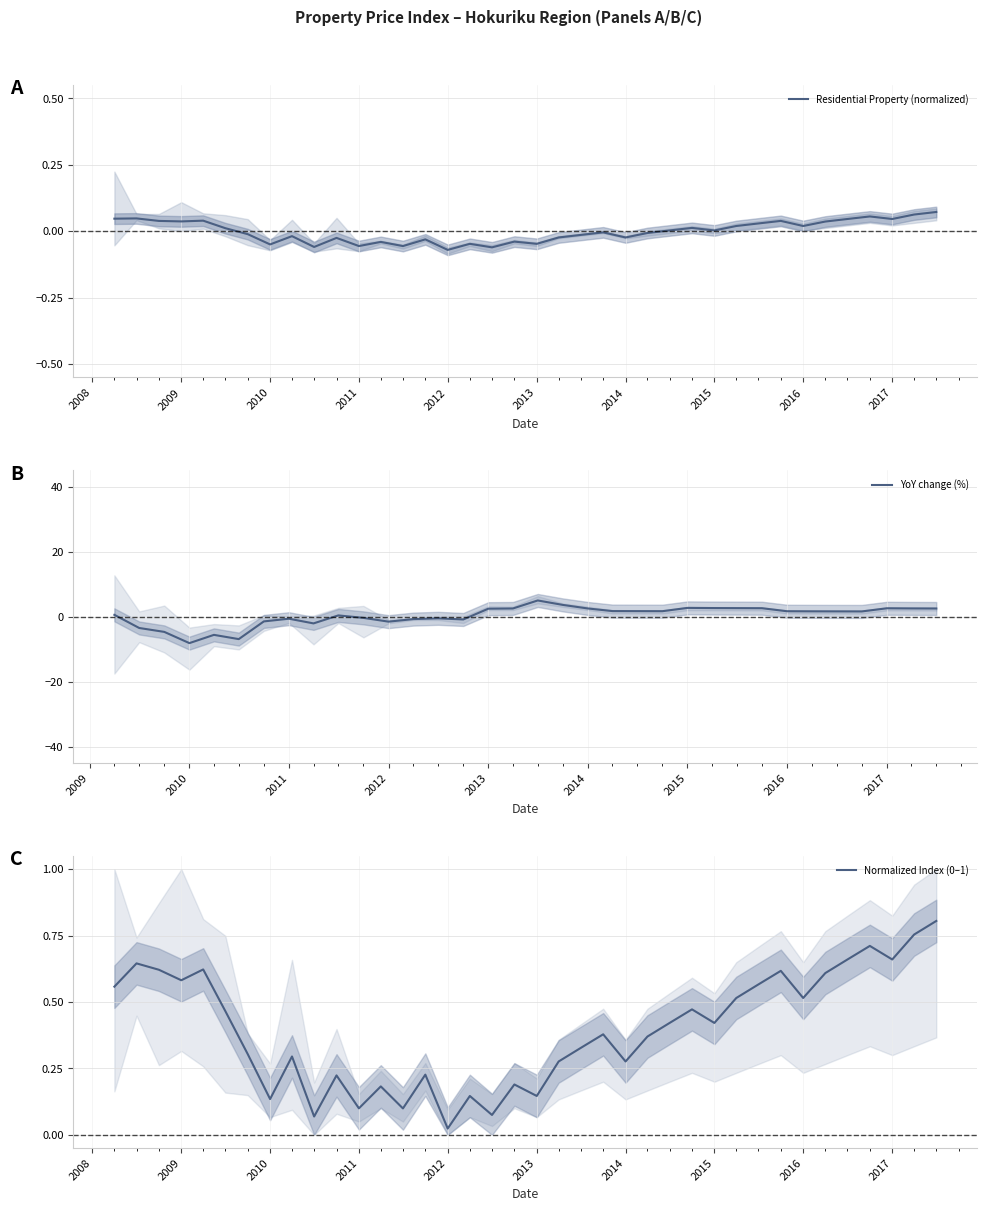

Is it true that Normalized Index (0–1) equals 0.2 at 2017?

False